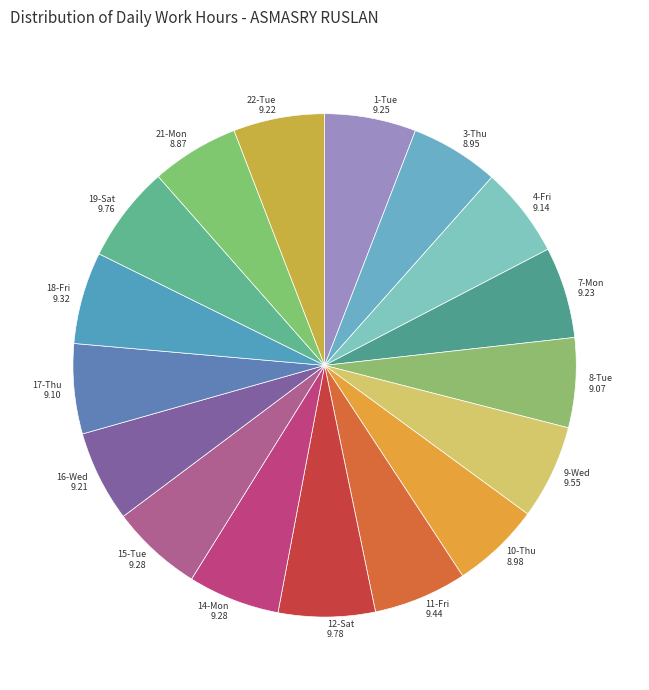

Count the number of slices in the pie.

17